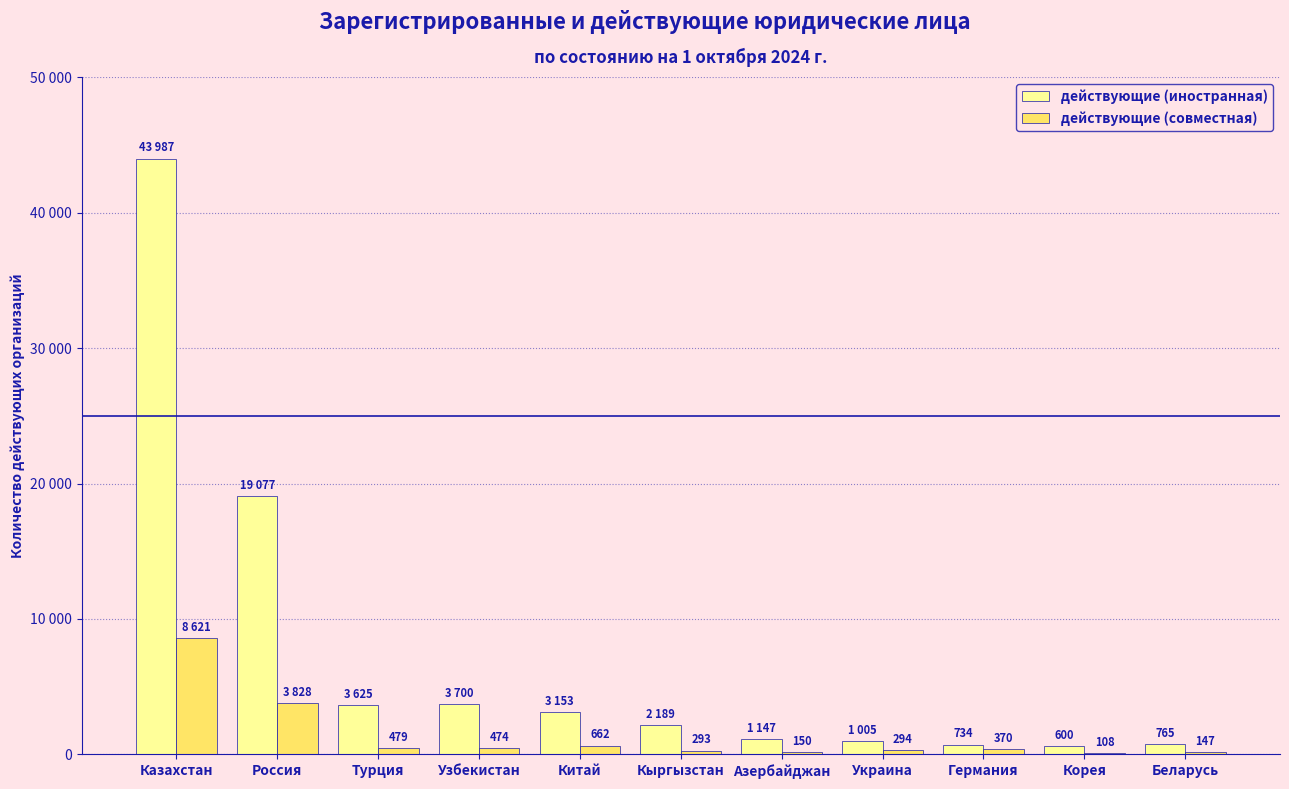

What are all the series names shown in the legend?

действующие (иностранная), действующие (совместная)